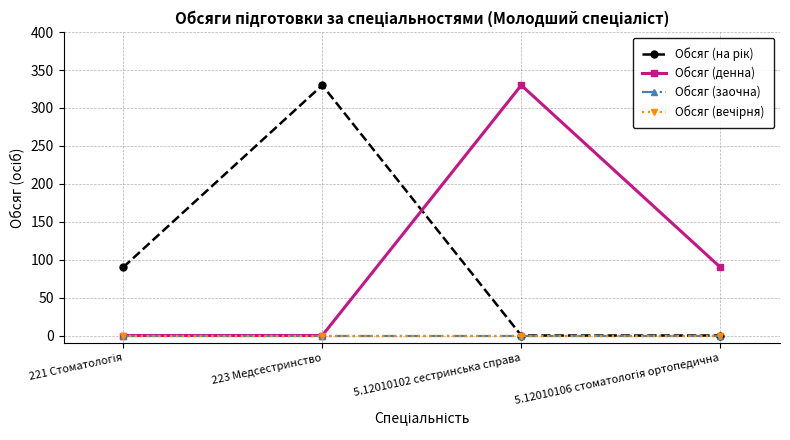

Reading left to right, list all the values displayed in this chart.

Обсяг (на рік): 221 Стоматологія=90	223 Медсестринство=330	5.12010102 сестринська справа=0	5.12010106 стоматологія ортопедична=0
Обсяг (денна): 221 Стоматологія=0	223 Медсестринство=0	5.12010102 сестринська справа=330	5.12010106 стоматологія ортопедична=90
Обсяг (заочна): 221 Стоматологія=0	223 Медсестринство=0	5.12010102 сестринська справа=0	5.12010106 стоматологія ортопедична=0
Обсяг (вечірня): 221 Стоматологія=0	223 Медсестринство=0	5.12010102 сестринська справа=0	5.12010106 стоматологія ортопедична=0